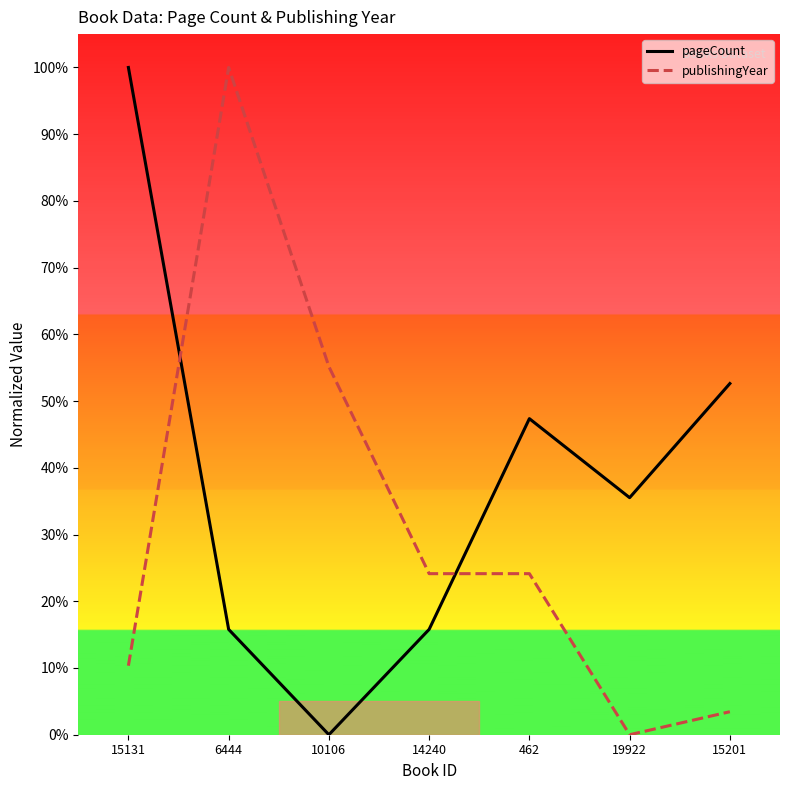

Which has a higher value, 19922 or 15131?

15131